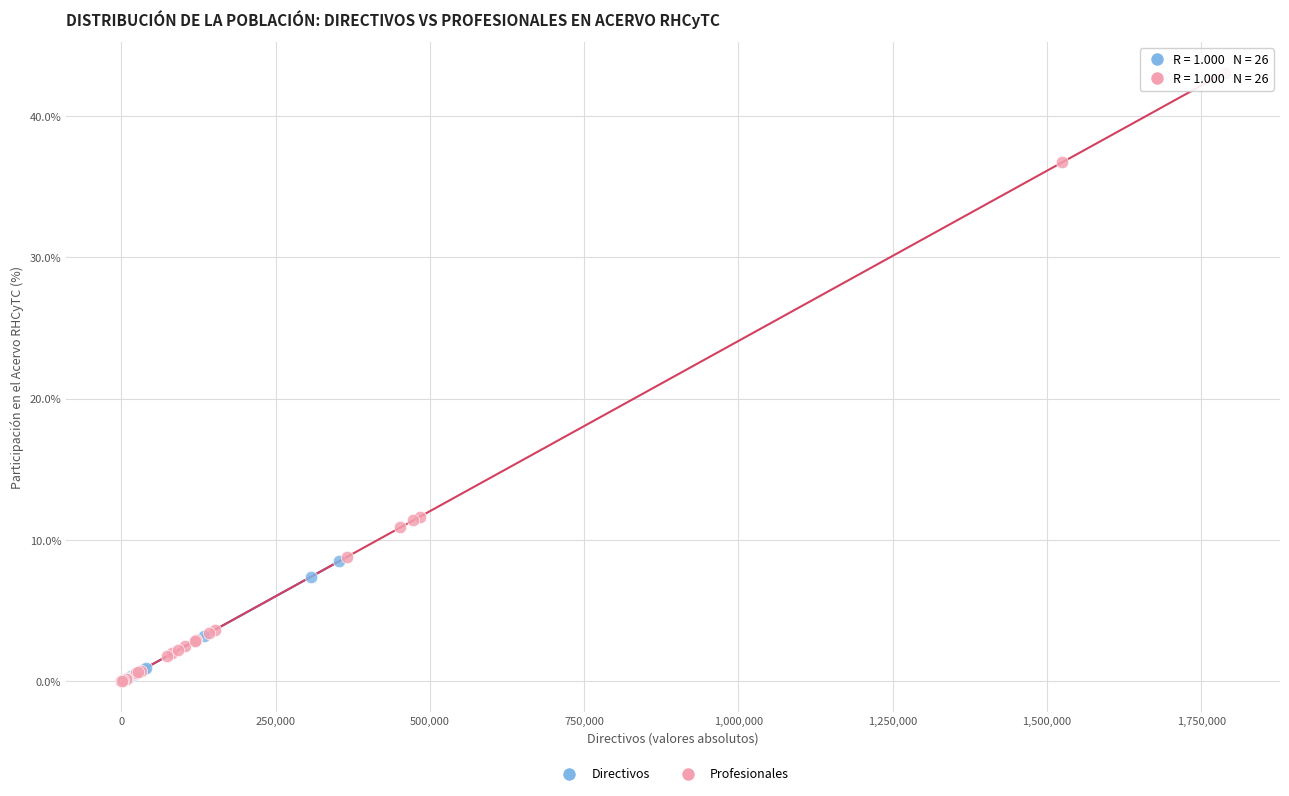

Which series reaches the maximum Y coordinate?

Profesionales